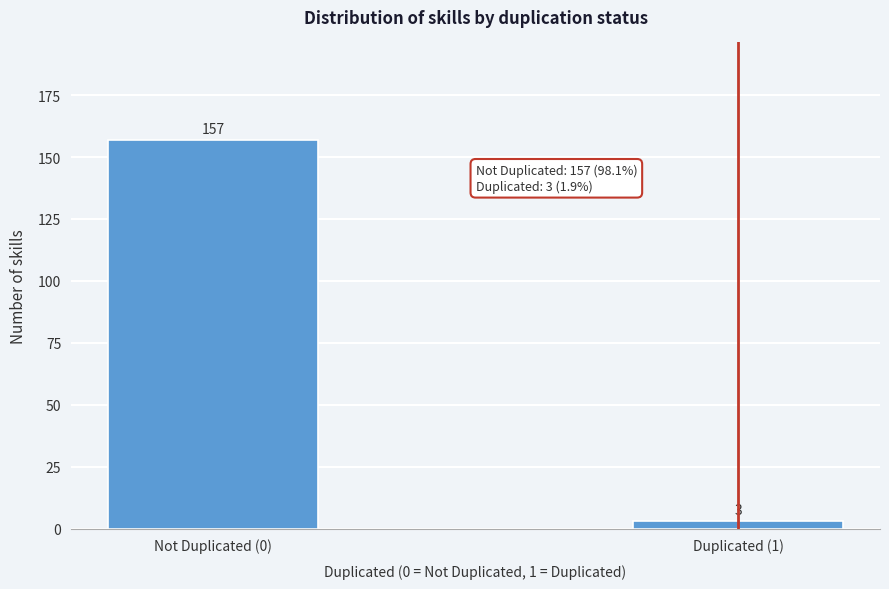

Reading left to right, list all the values displayed in this chart.

157	3